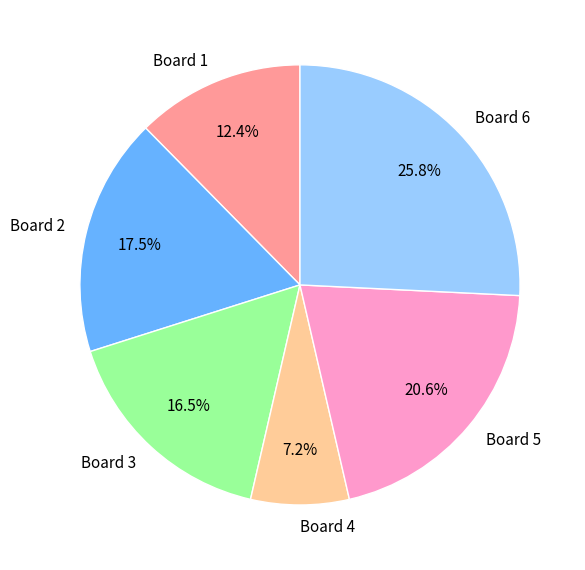

Is there a majority slice in this chart?

No